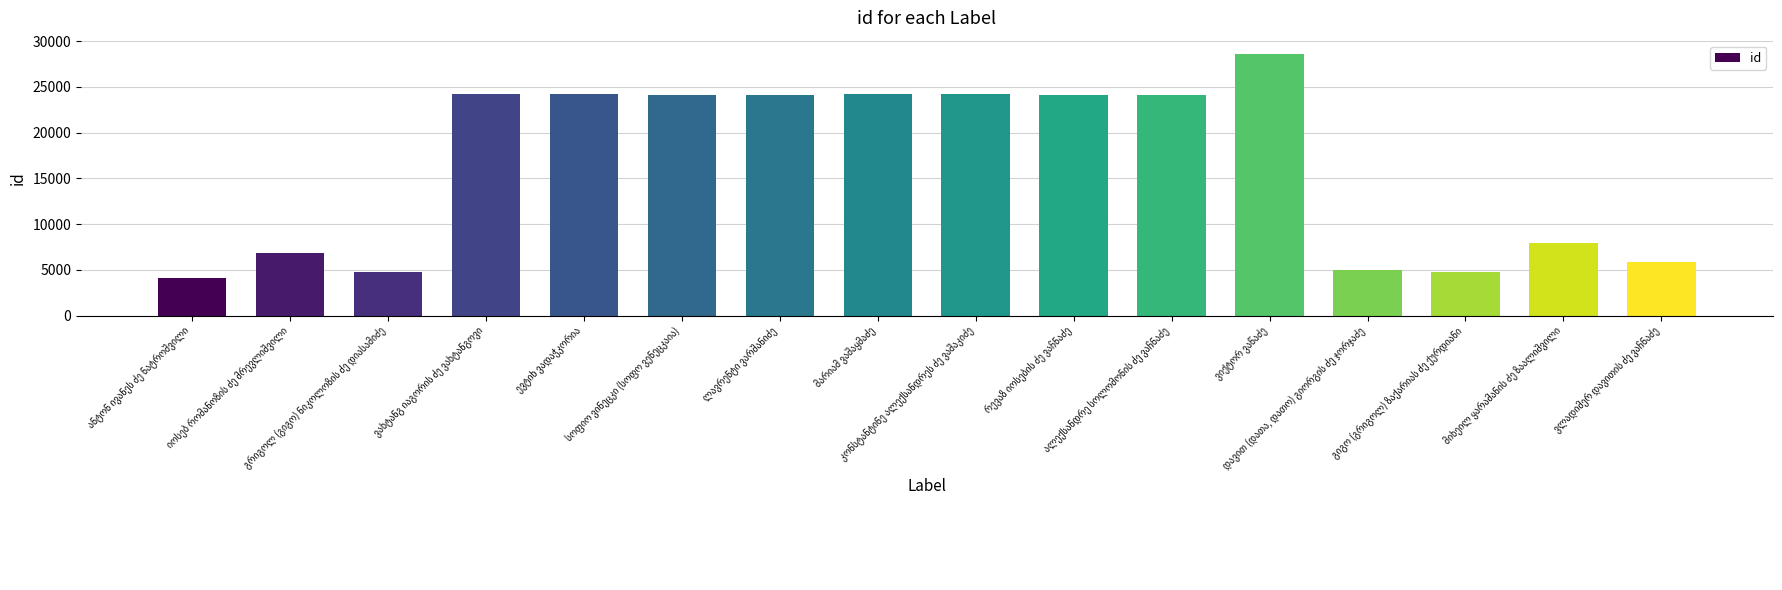

What is the maximum value shown in the chart?

28611